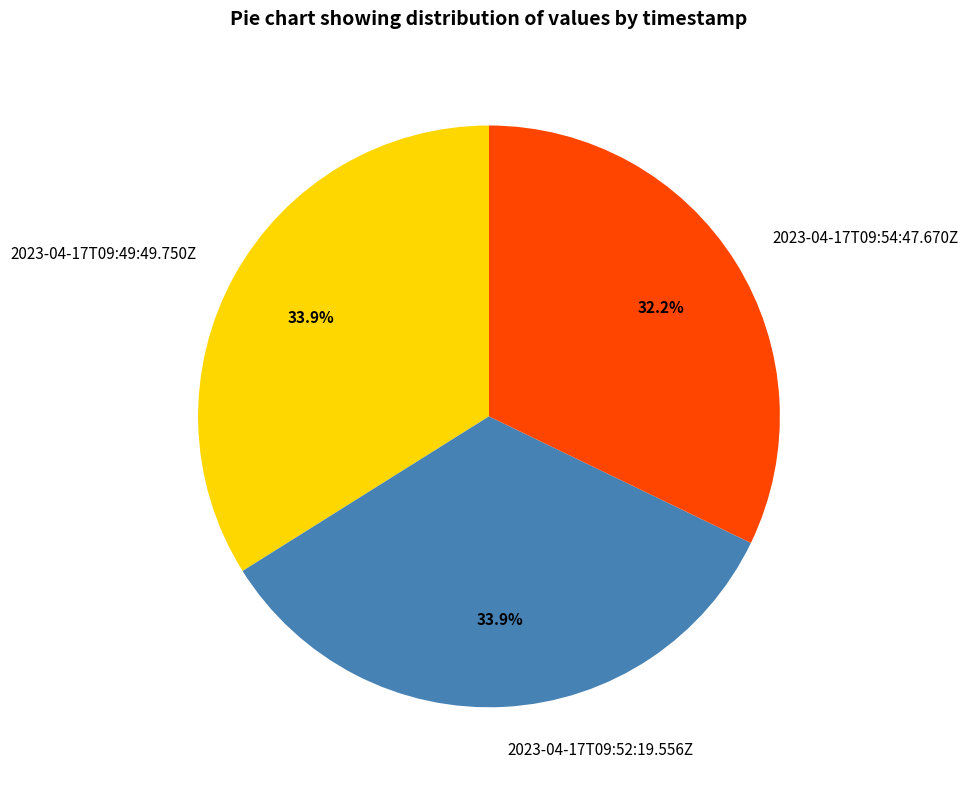

What is the smallest slice in the pie chart?

2023-04-17T09:54:47.670Z